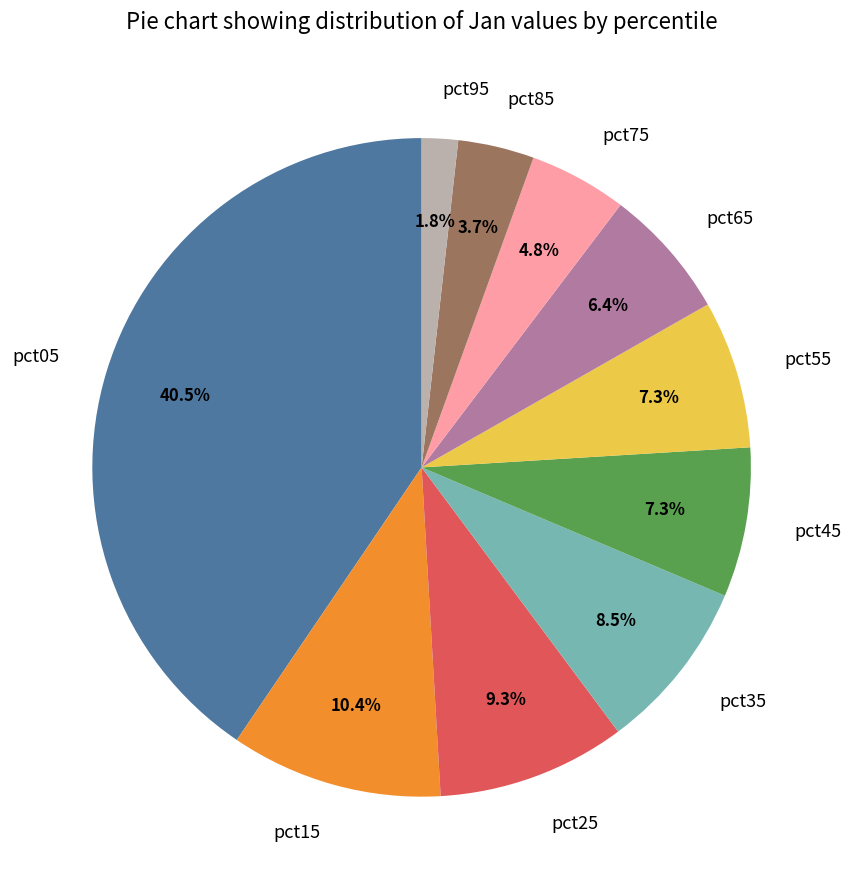

Does pct15 account for over 50% of the chart?

No